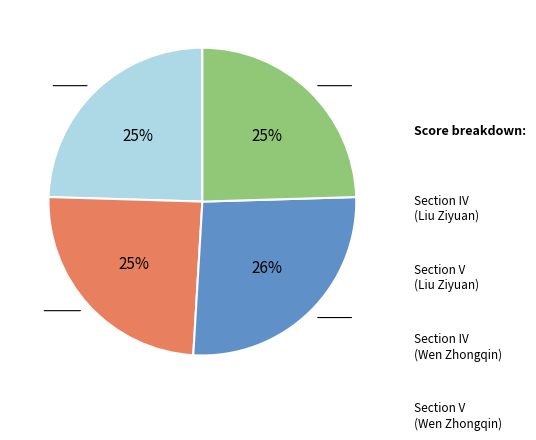

Does any single category account for the majority?

No